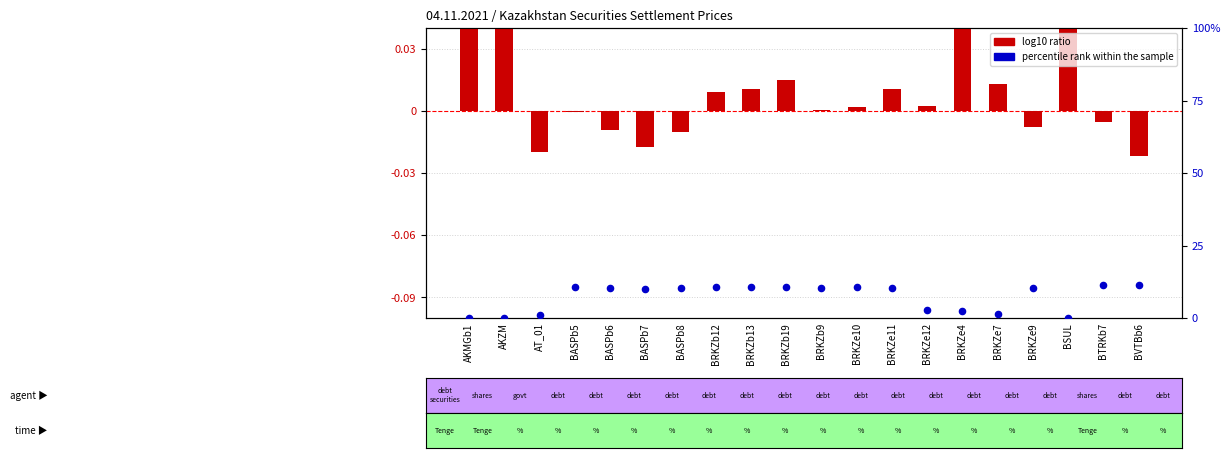

At which category is the sum across all series the highest?

BVTBb6